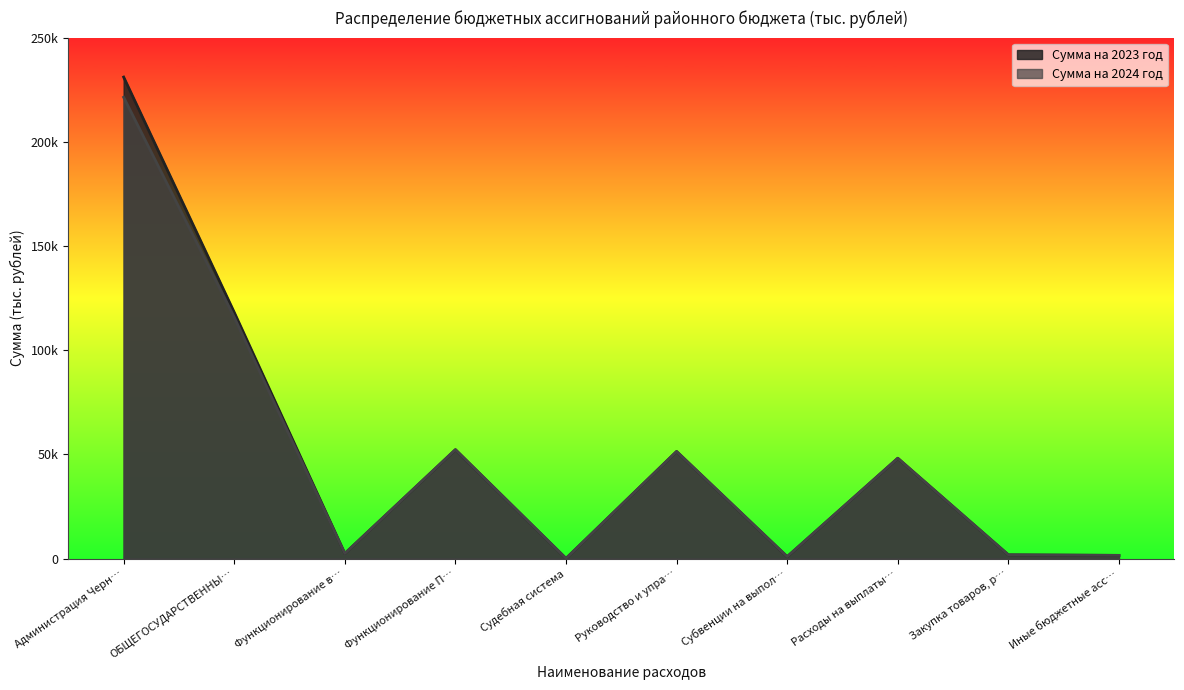

Which series has the largest range (max minus min)?

Сумма на 2023 год